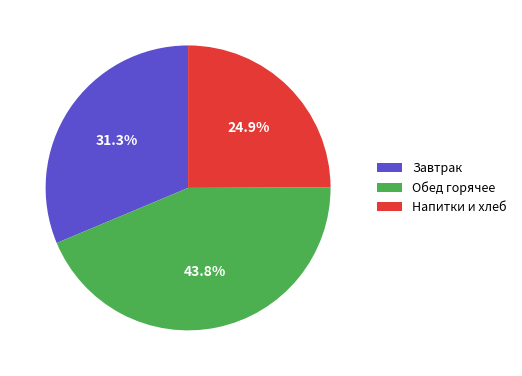

Which has a higher value, Обед горячее or Напитки и хлеб?

Обед горячее